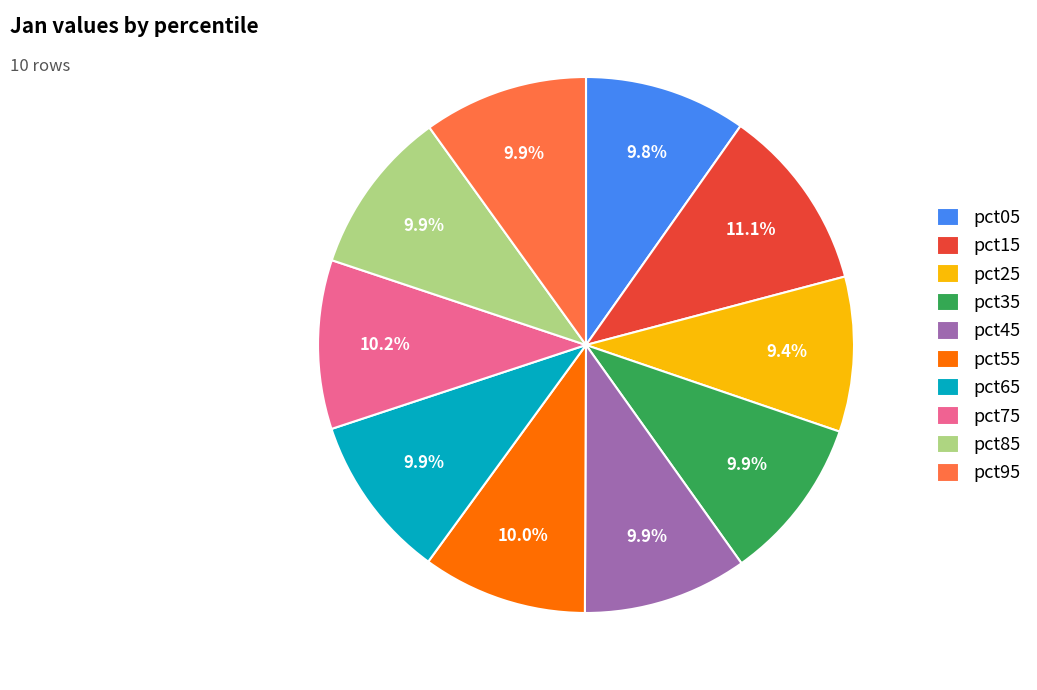

Does any single category account for the majority?

No